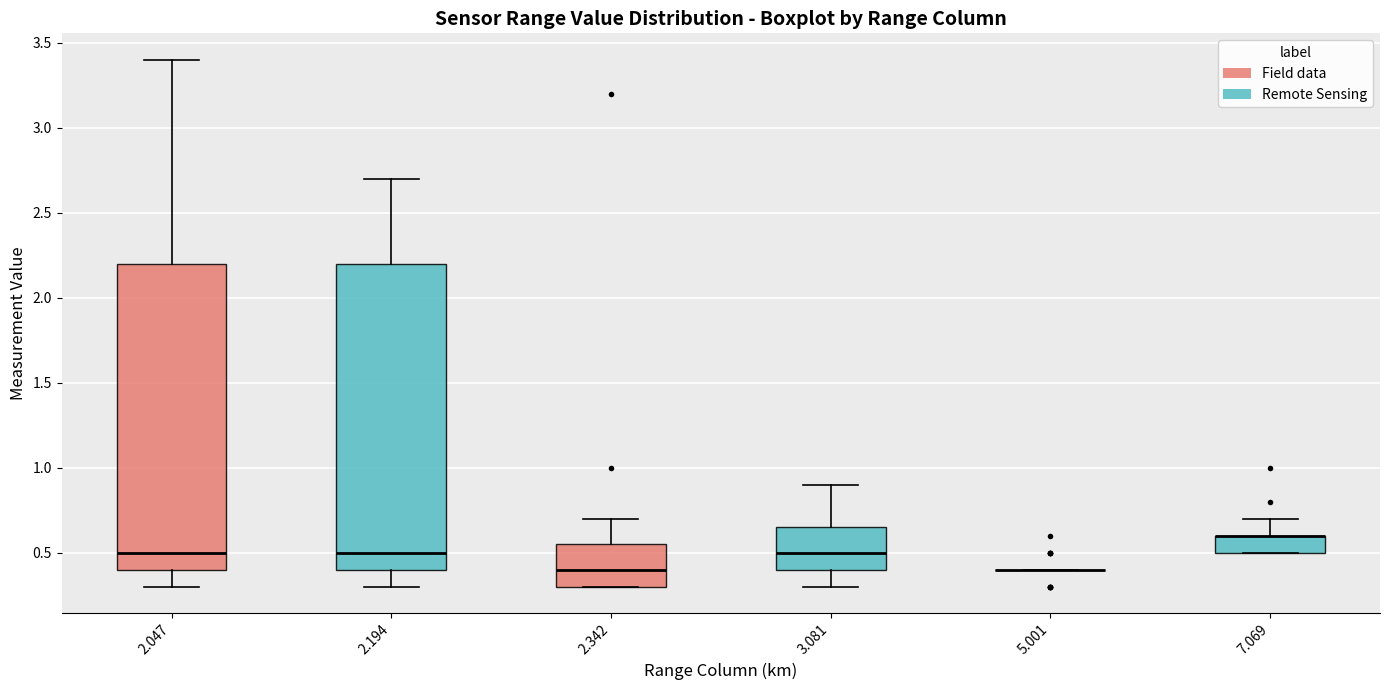

Reading left to right, read every box against the y-axis: the position of its median line, the range the box covers, and the ends of its whiskers. The values are not printed on the chart, so give them approximately, as read against the axis.

2.047: median 0.50, box 0.40 to 2.20, whiskers 0.30 to 3.40
2.194: median 0.50, box 0.40 to 2.20, whiskers 0.30 to 2.70
2.342: median 0.40, box 0.30 to 0.55, whiskers 0.30 to 0.70
3.081: median 0.50, box 0.40 to 0.65, whiskers 0.30 to 0.90
5.001: box collapsed to a line at 0.40, whiskers 0.40 to 0.40
7.069: median 0.60 (drawn on the box's upper edge), box 0.50 to 0.60, whiskers 0.50 to 0.70